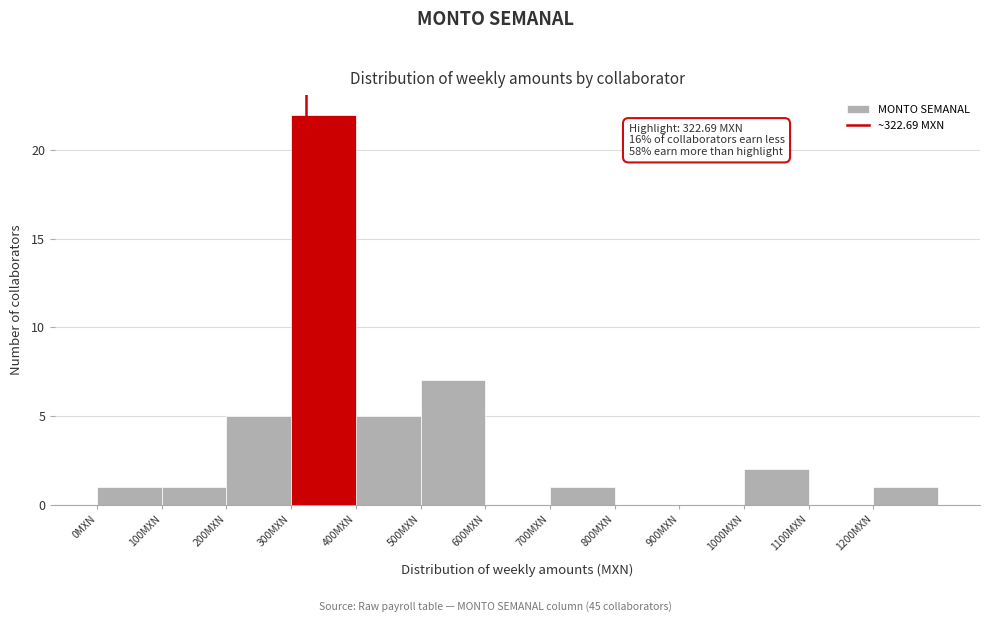

Over which range of the x-axis is the bar tallest?

300 to 400